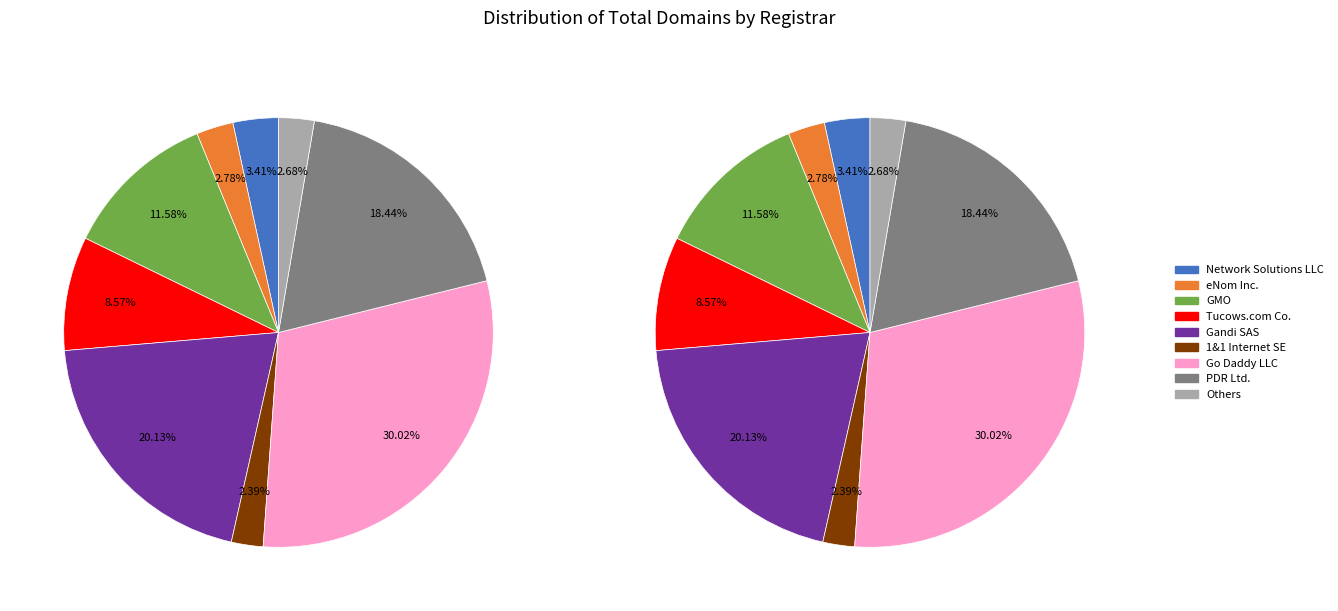

Does Xin Net Technology account for over 50% of the chart?

No